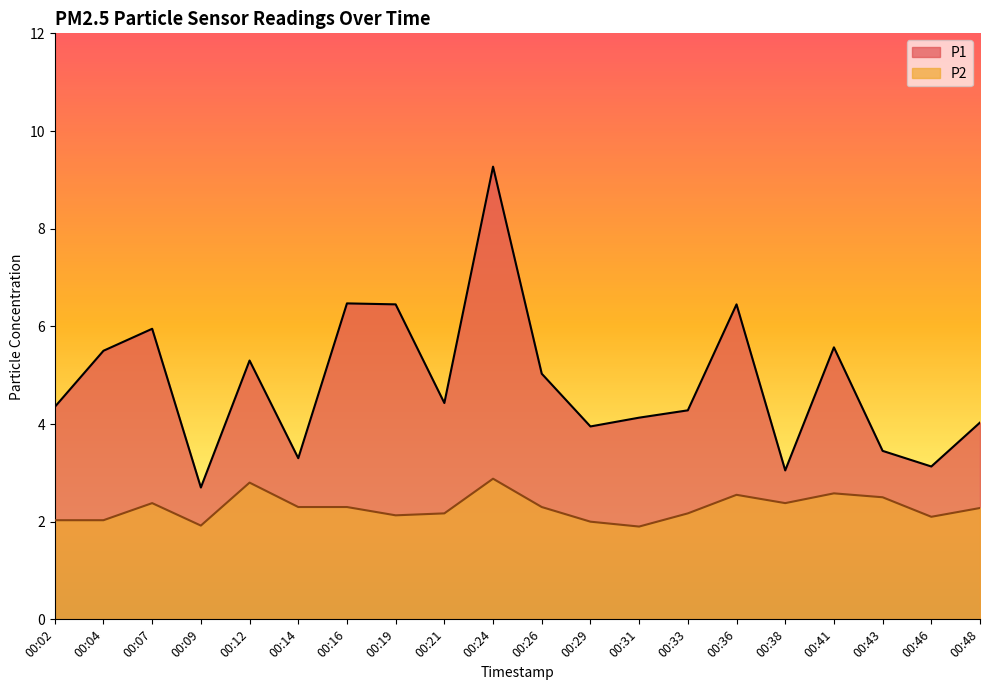

Which has a higher value, 00:14 or 00:48?

00:48